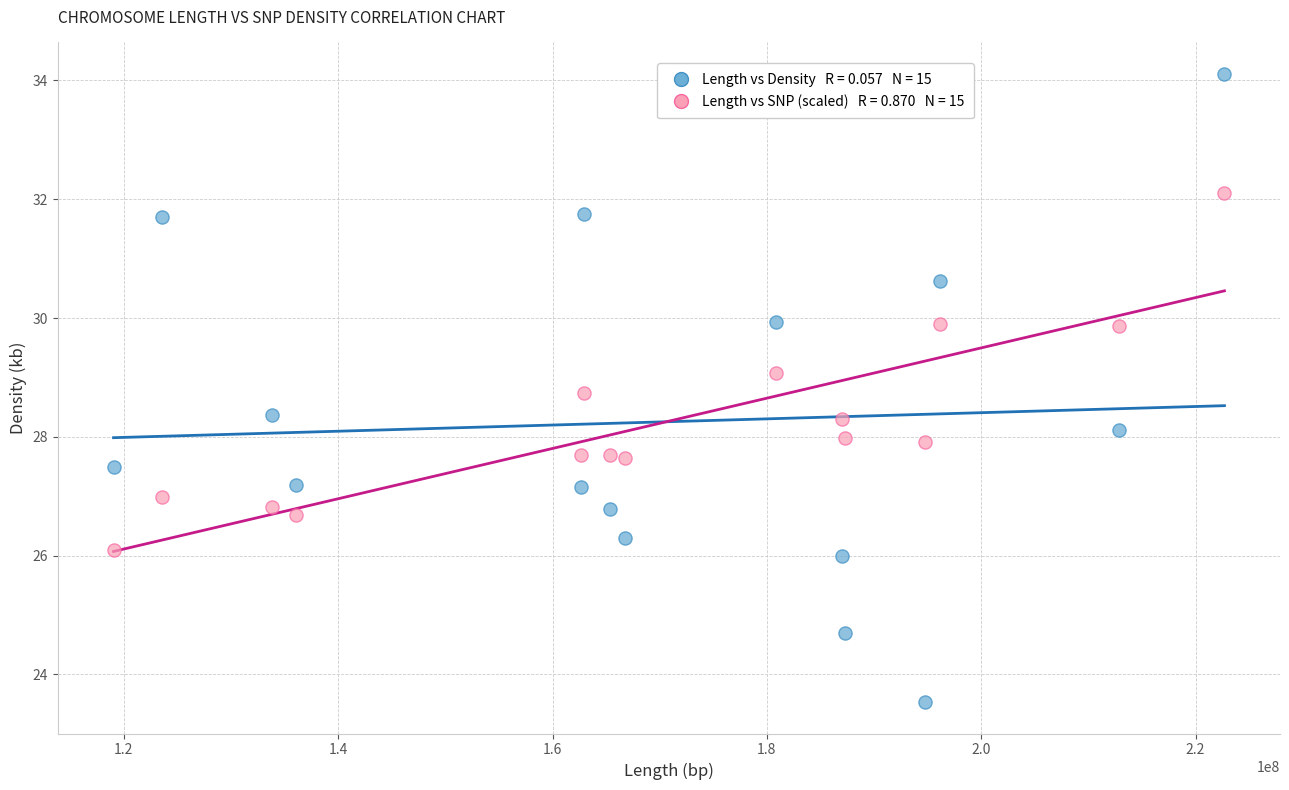

Across all data points, what is the range of X values (max minus min)?

103651742.0